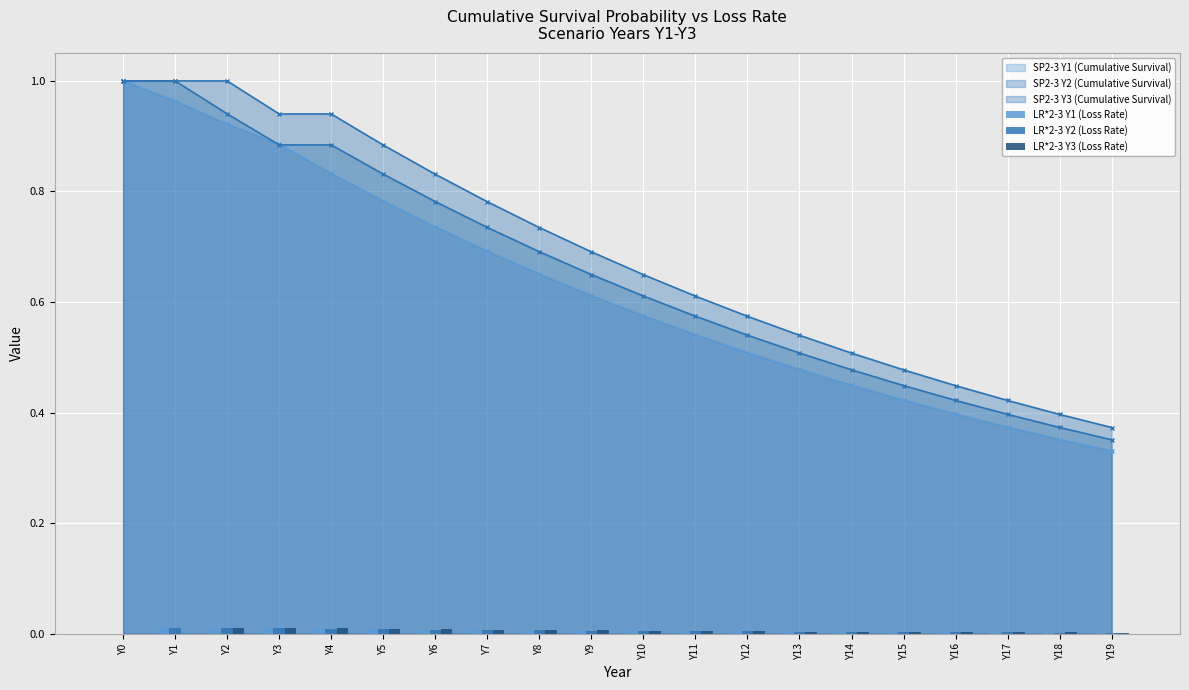

At which category is the sum across all series the highest?

Y2